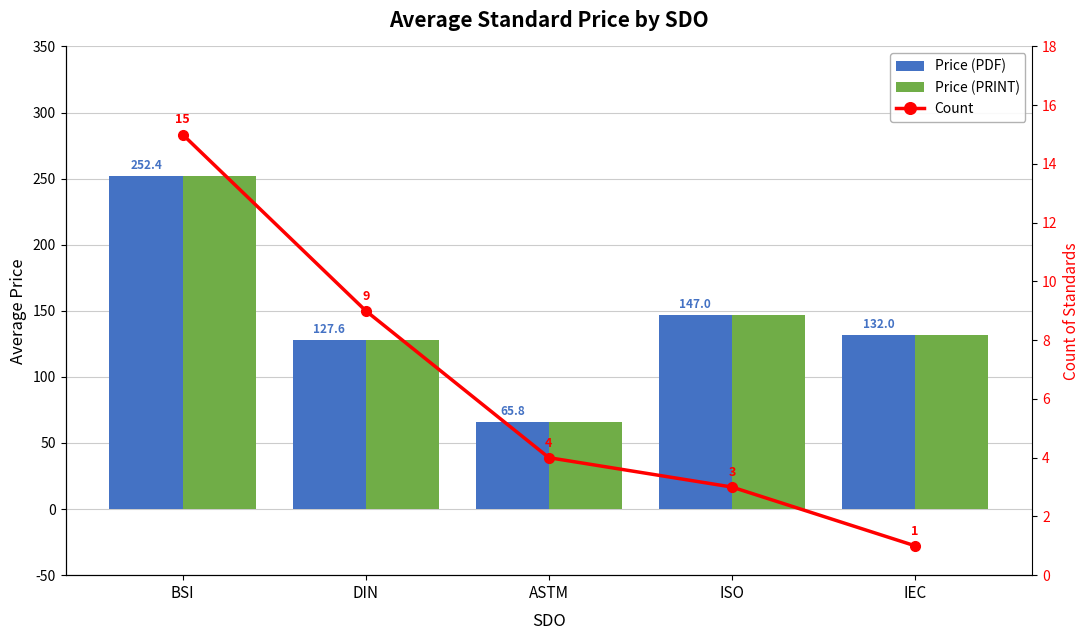

What is the sum of the Price (PRINT) values at ISO and DIN?

274.6